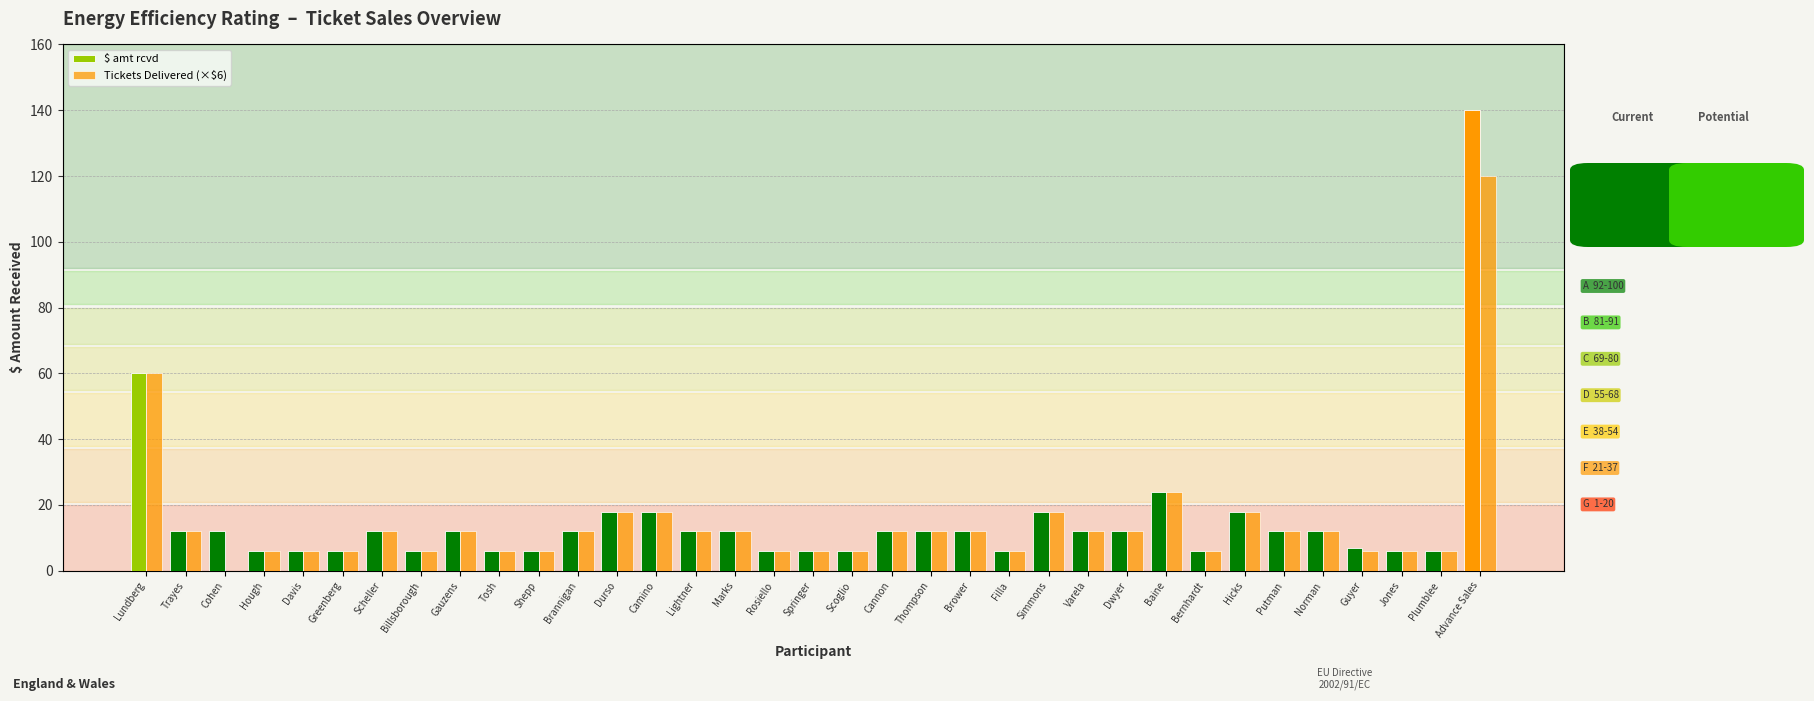

What is the value of the Tickets Delivered (×$6) bar at the 35th from the left?

120